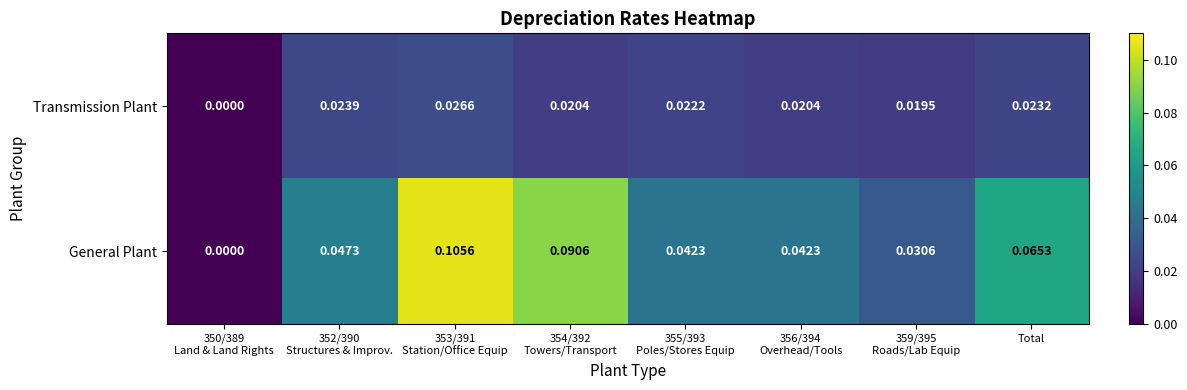

Rank the series by their maximum value, from highest to lowest.

General Plant, Transmission Plant